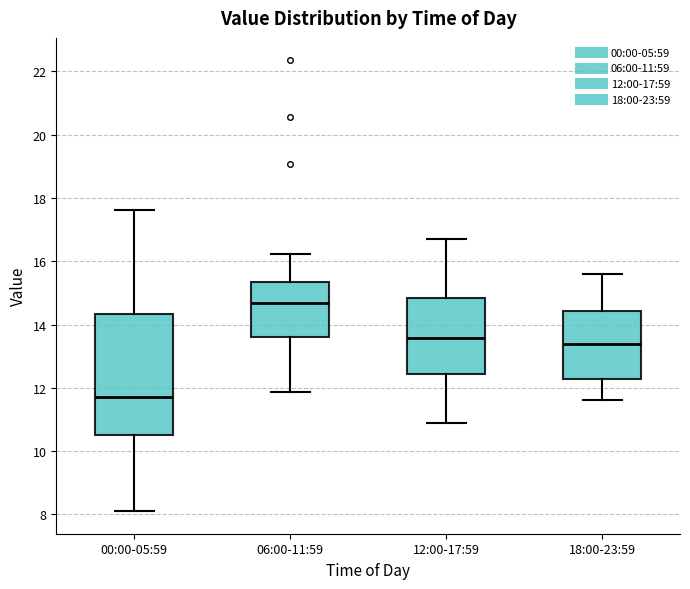

Which box's median line is the lowest?

00:00-05:59